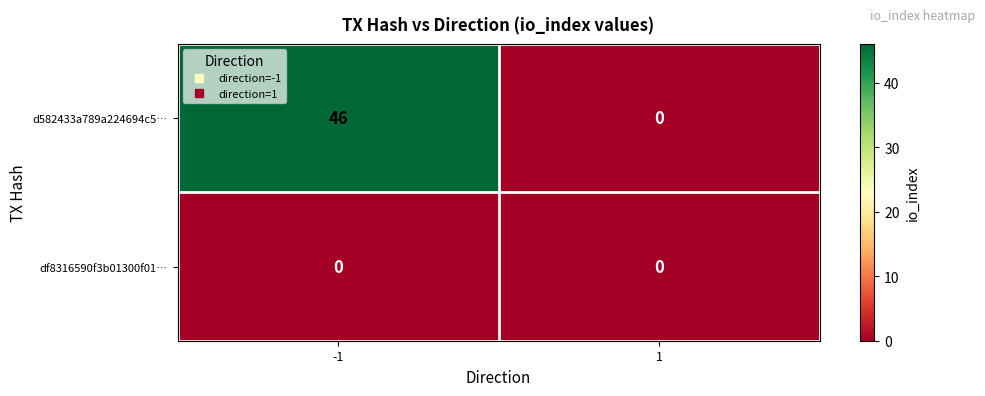

Rank the series by their maximum value, from highest to lowest.

d582433a789a224694c5…, df8316590f3b01300f01…